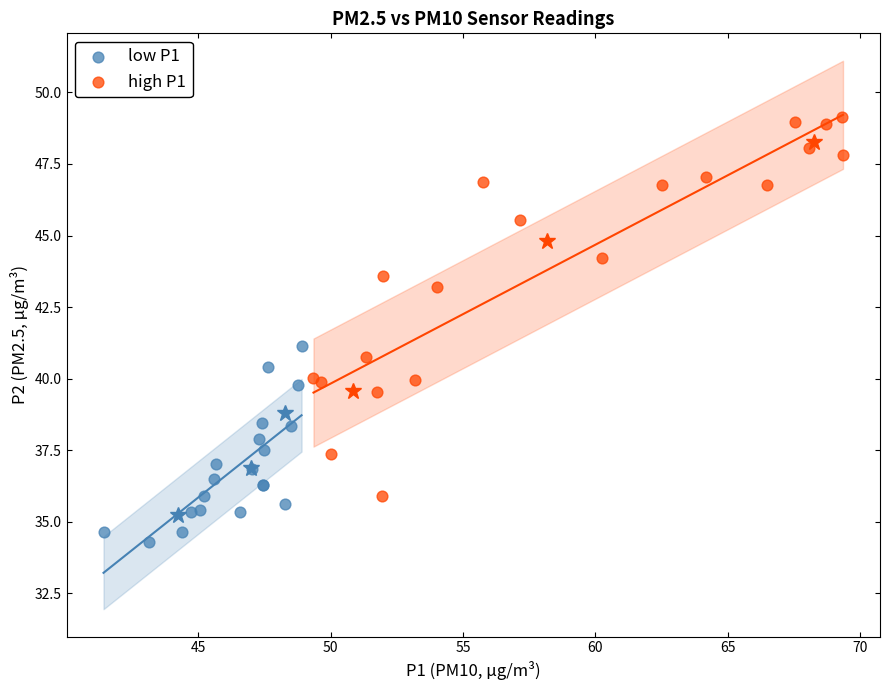

Which series has the largest Y range (max minus min)?

high P1